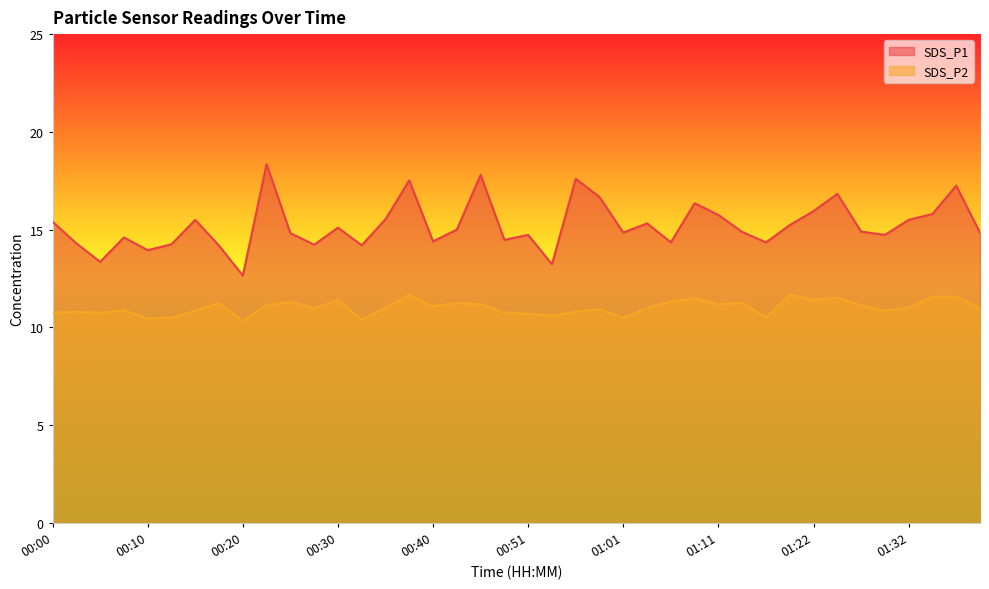

What is the value of the SDS_P1 point at the 24th from the left?

16.7